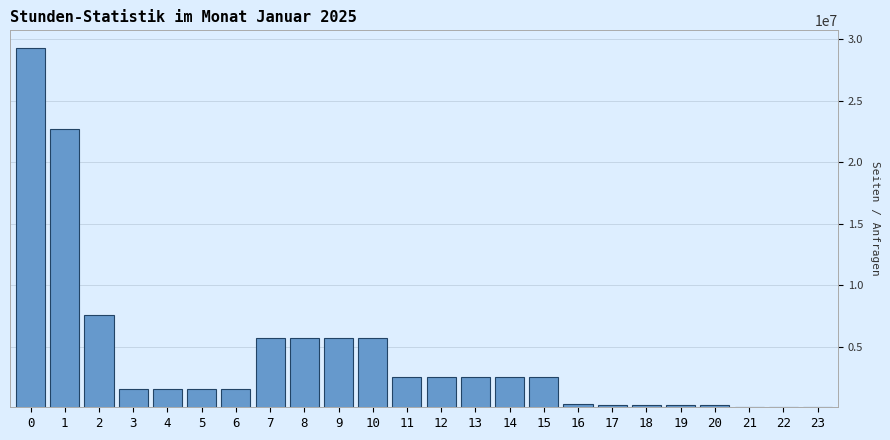

What is the greatest value displayed?

29251181.1